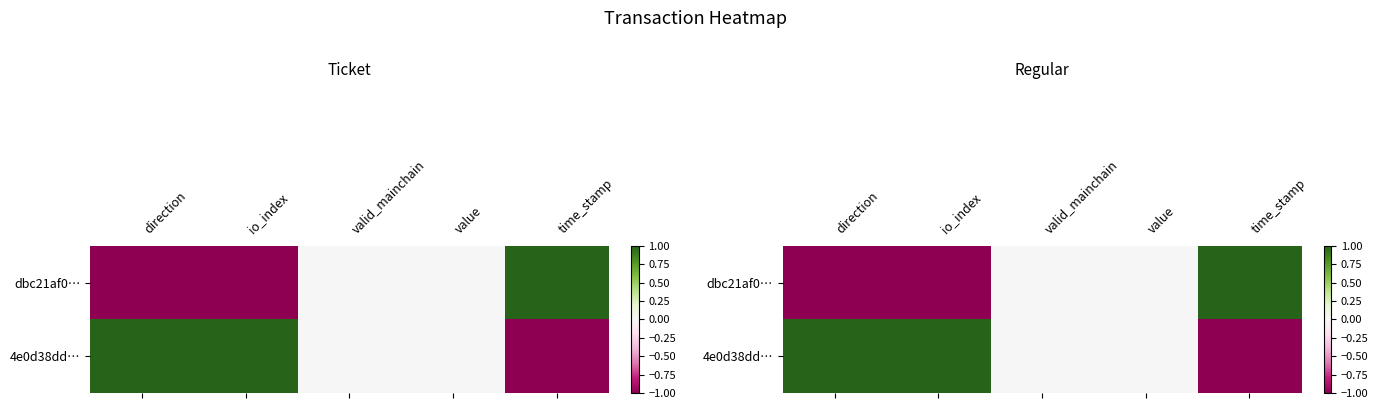

Where is 4e0d38dd… nearest to the value 0?

valid_mainchain